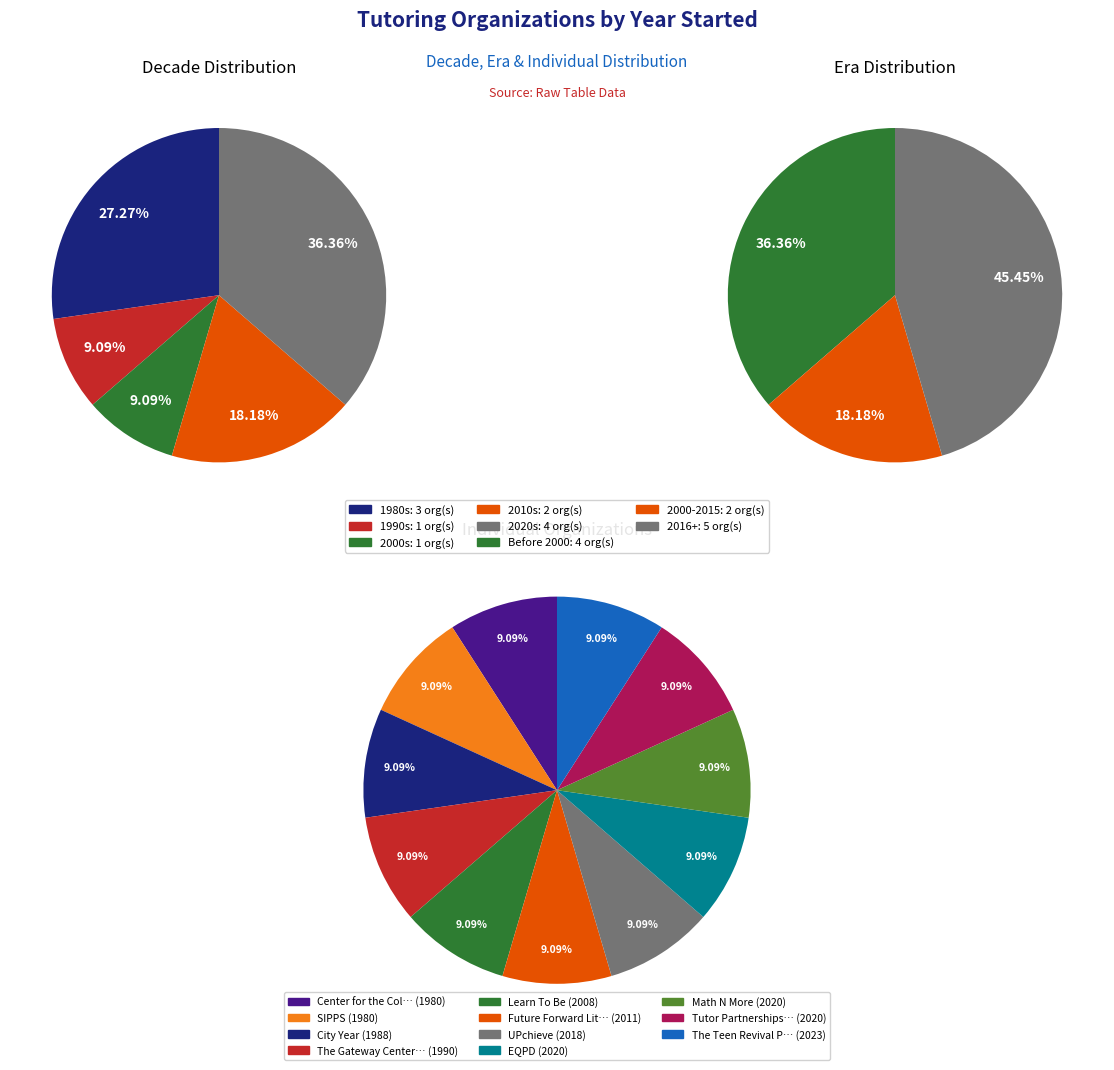

Which slice is the largest?

The Teen Revival Project